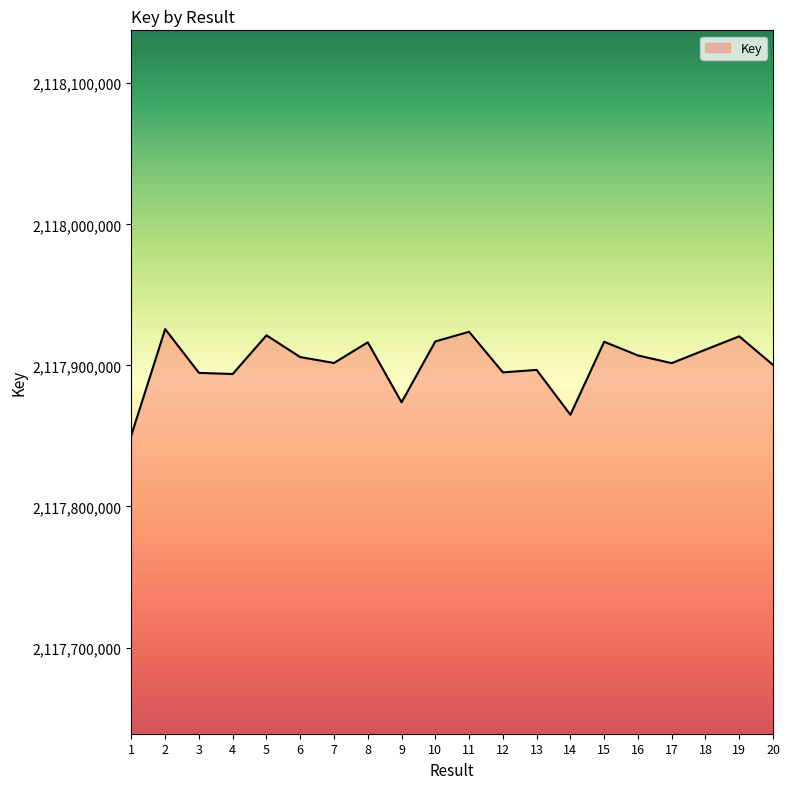

Is it true that the value at 14 is 2117864992?

True